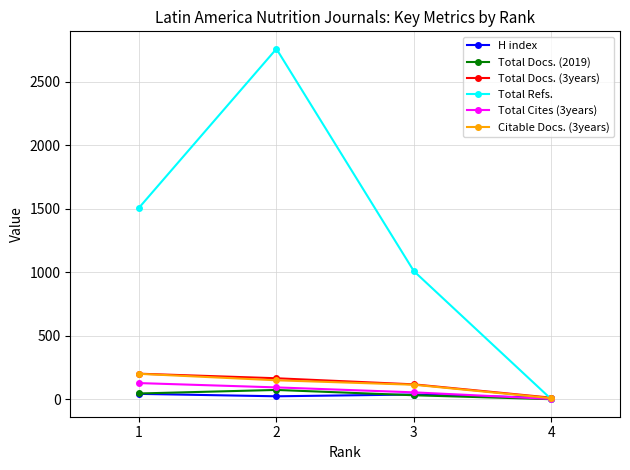

What is the sum of the Total Docs. (3years) values at 1 and 3?

318